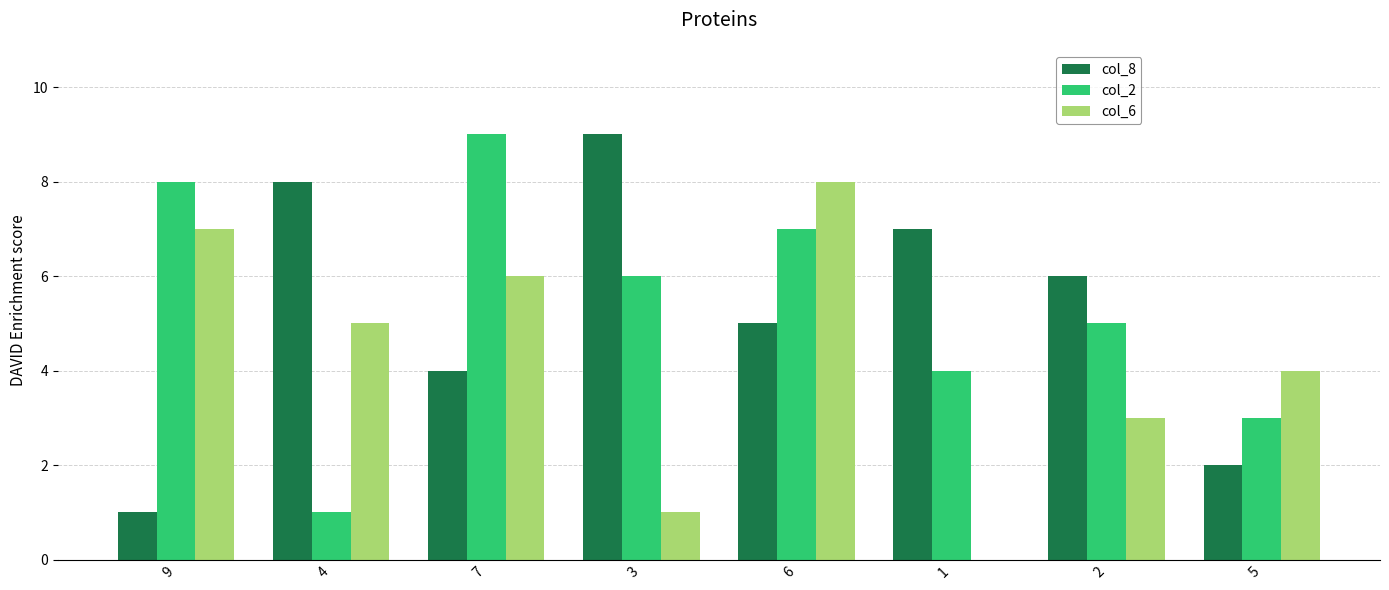

Count the number of categories in the chart.

8